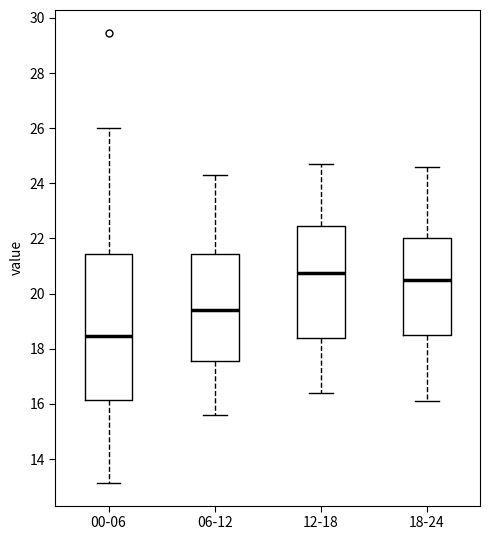

Which box's median line is the highest?

12-18